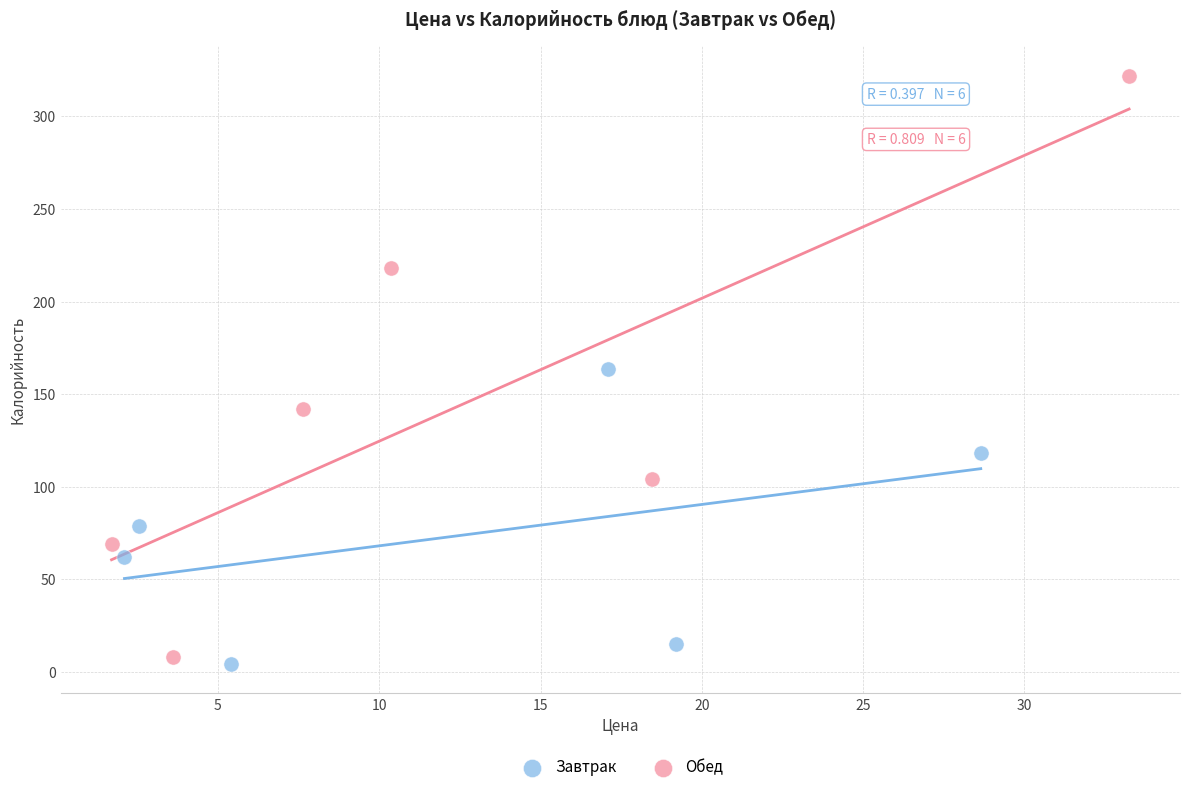

Which series contains the highest Y value?

Обед